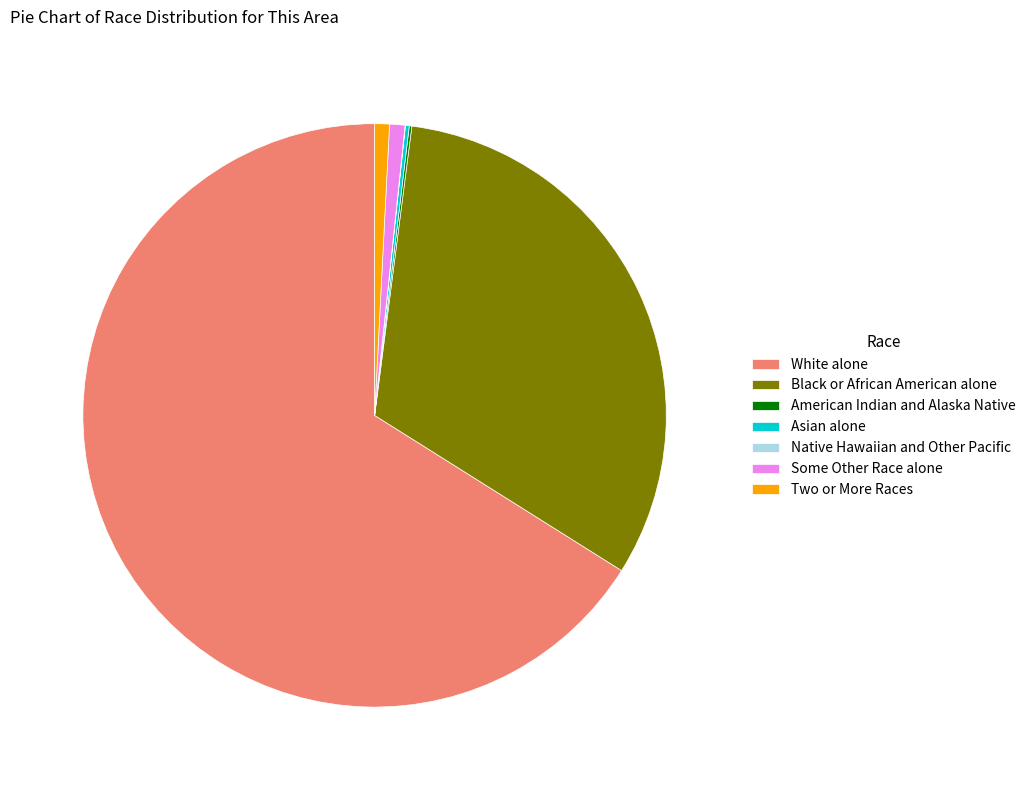

What is the largest slice in the pie chart?

White alone